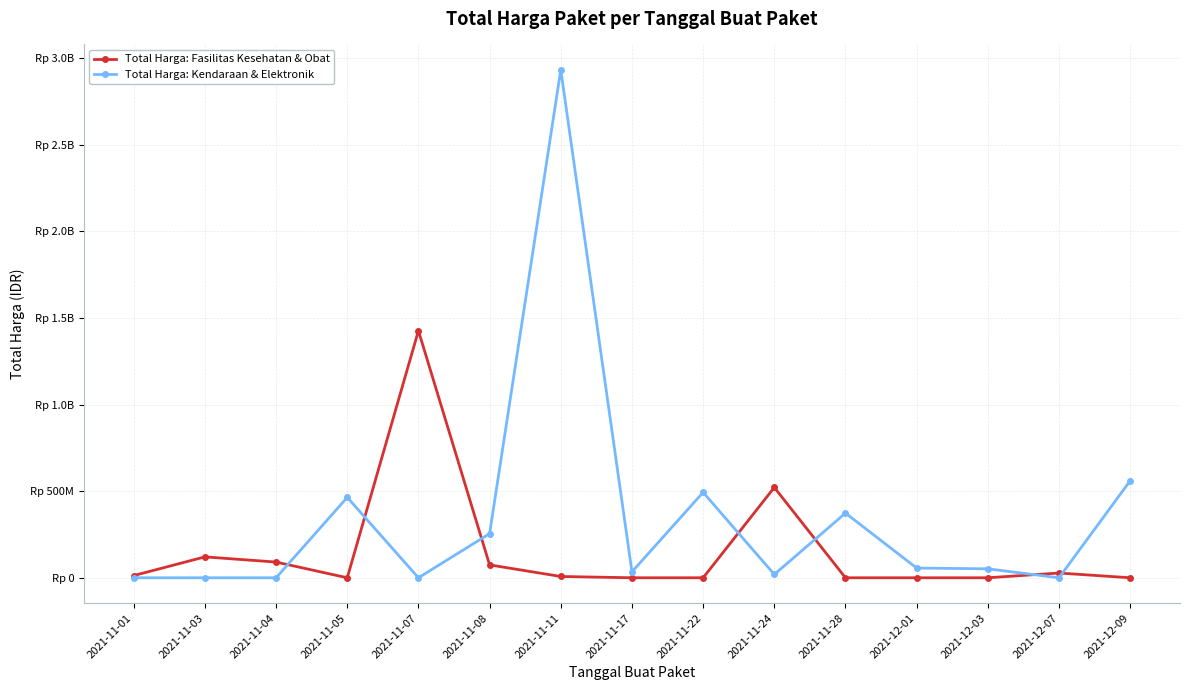

What are all the series names shown in the legend?

Total Harga: Fasilitas Kesehatan & Obat, Total Harga: Kendaraan & Elektronik